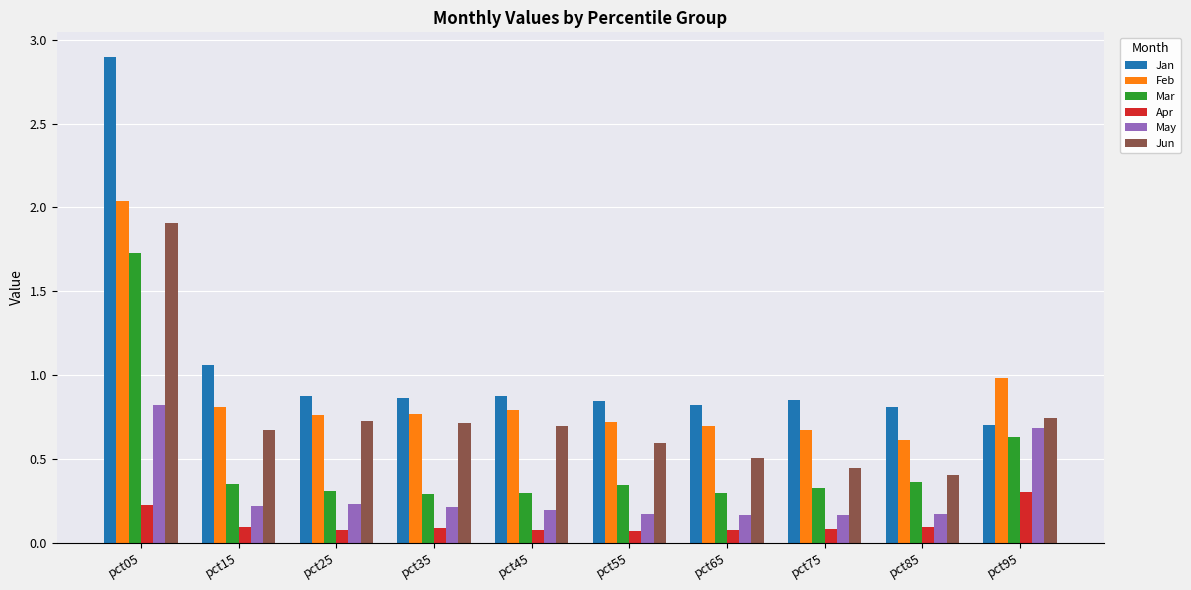

What is the spread (max minus min) of values at pct15?

1.0